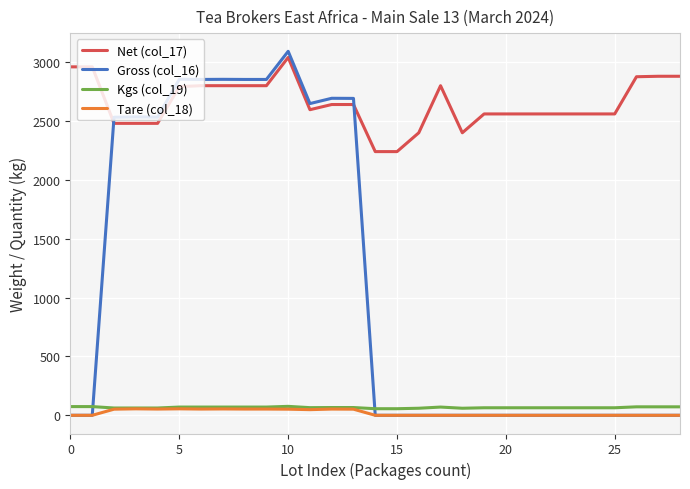

Which series has the largest range (max minus min)?

Gross (col_16)